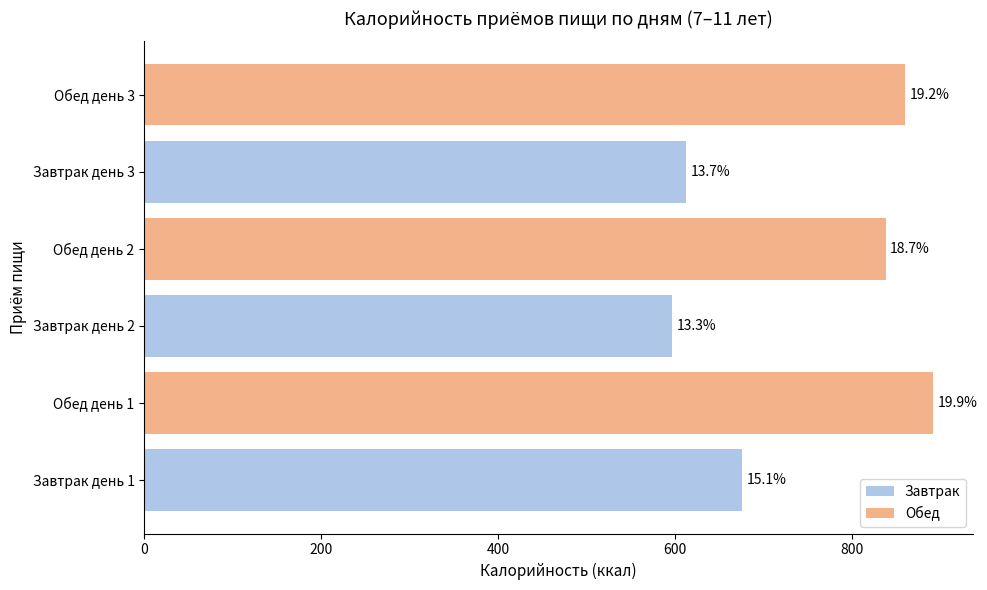

Are the bars horizontal?

Yes